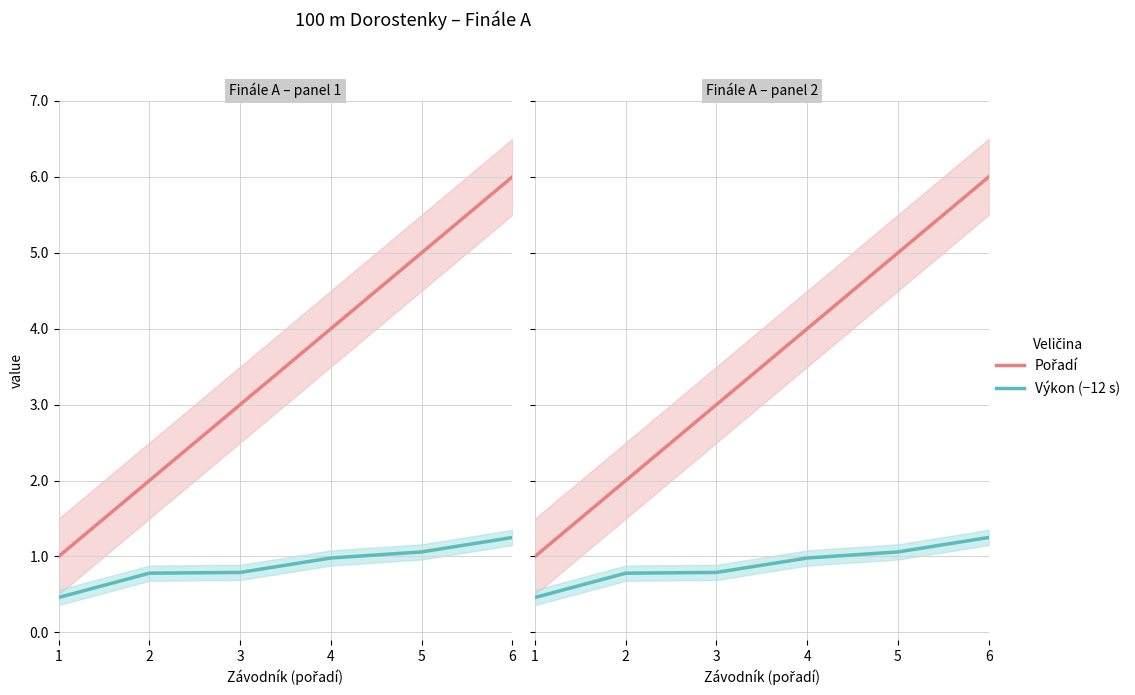

The value of Výkon (−12 s) at 2 is 1.1. True or false?

False